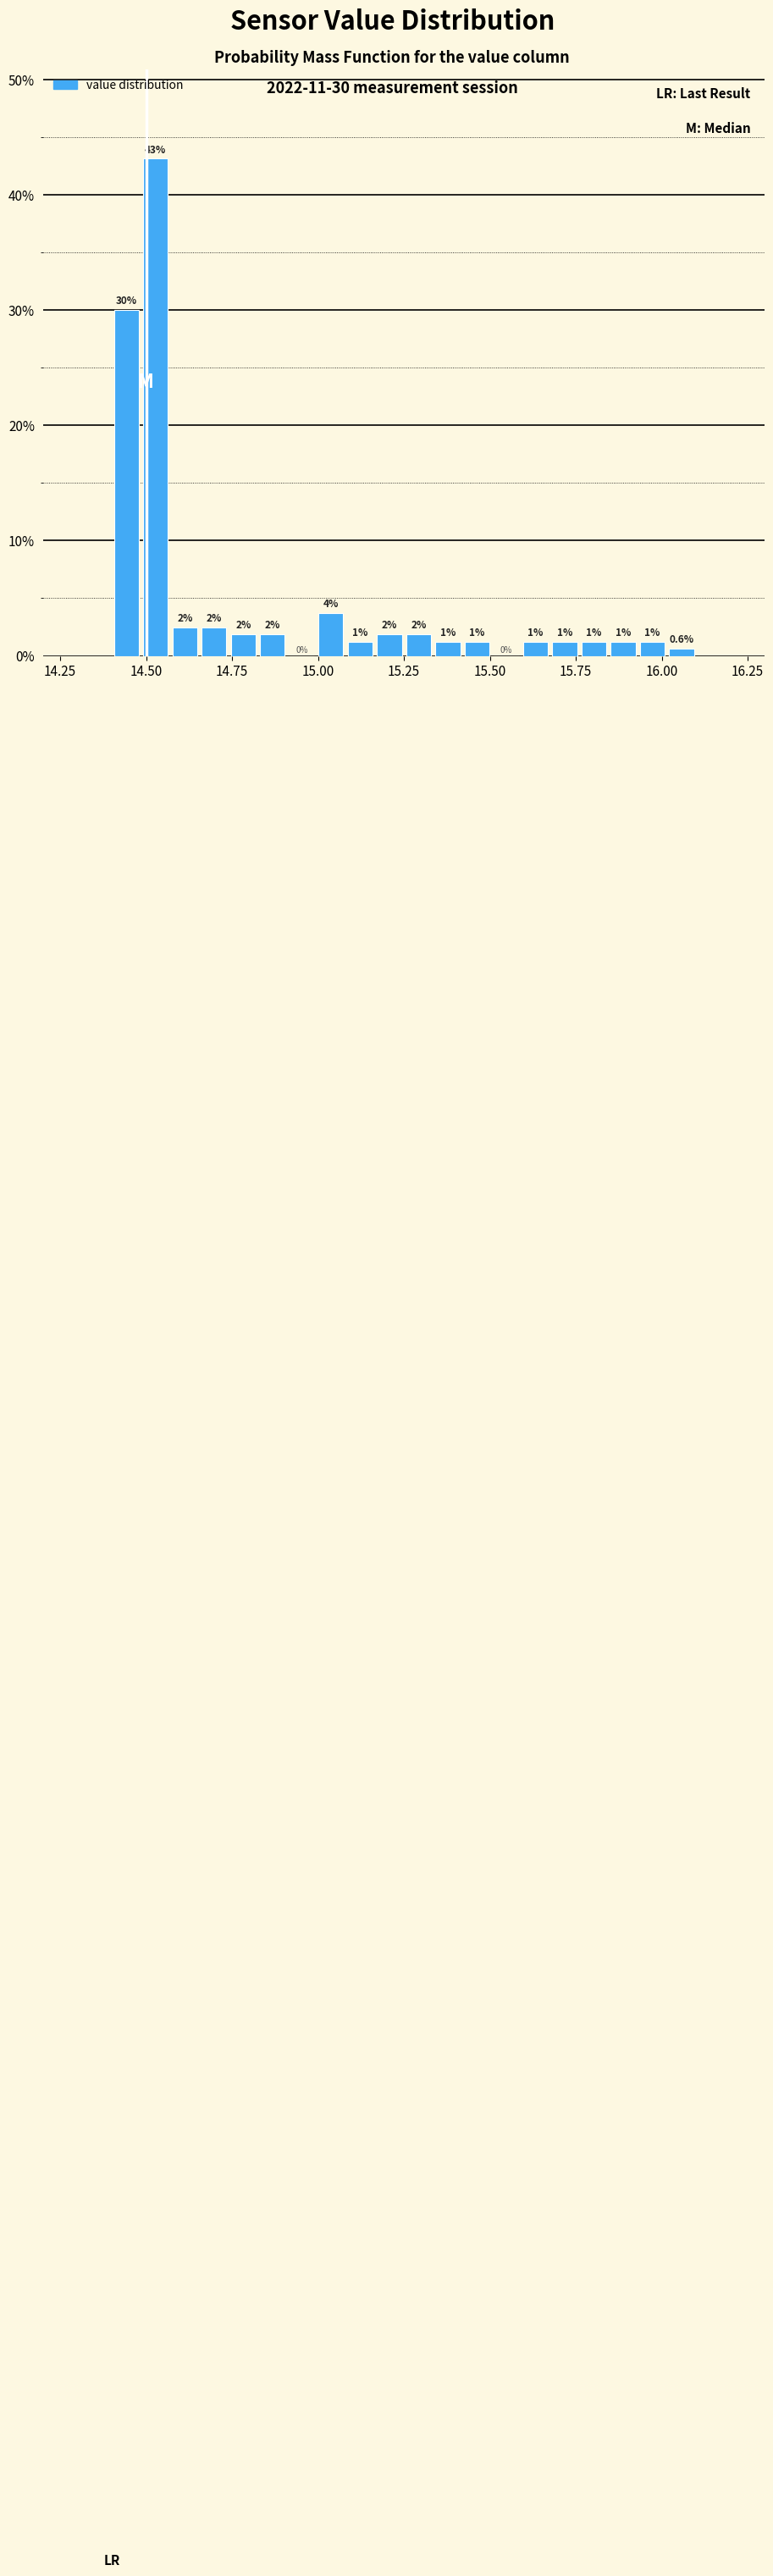

Around what value on the x-axis is the tallest bar? Give the approximate position of its centre, as read against the axis.

14.55